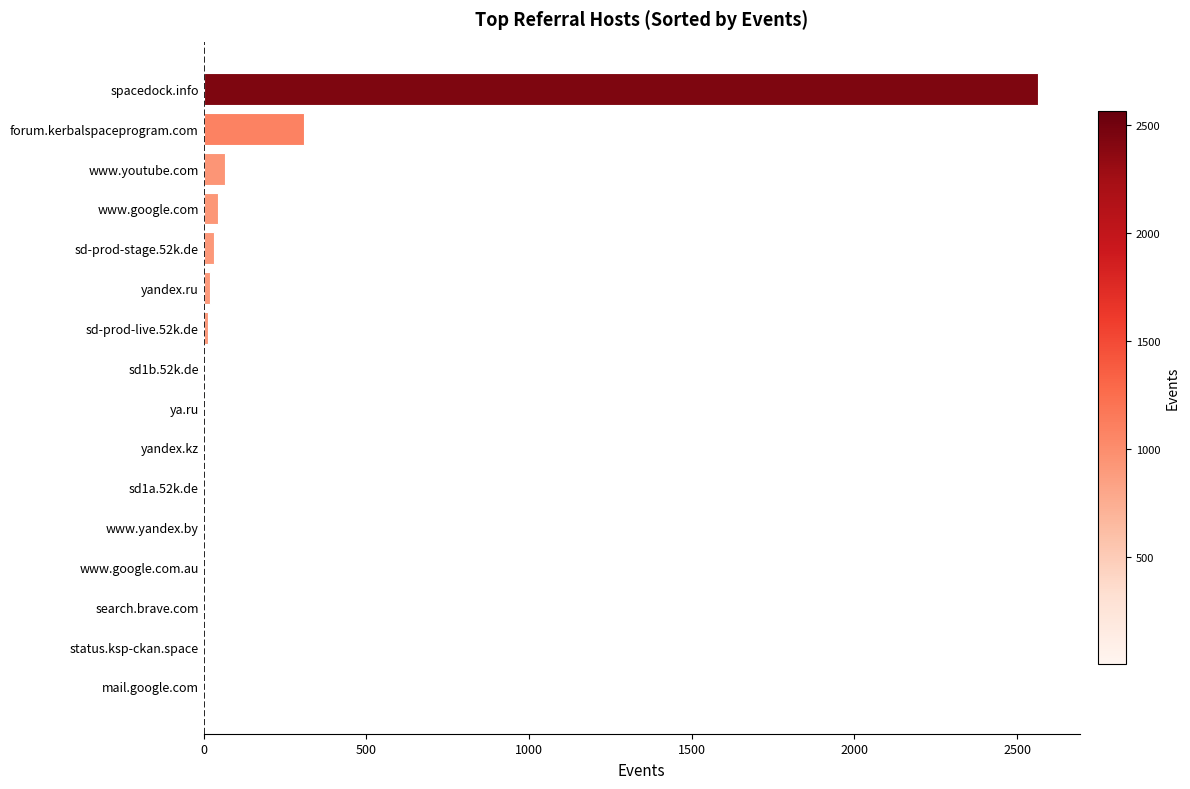

What is the maximum value shown in the chart?

2565